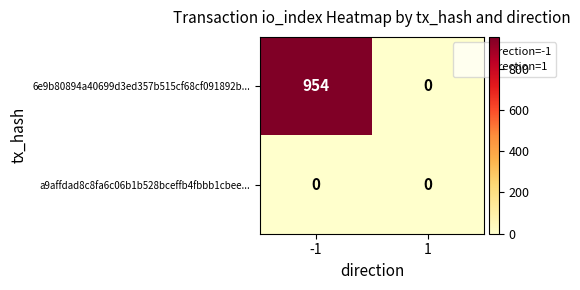

Reading left to right, list all the values displayed in this chart.

6e9b80894a40699d3ed357b515cf68cf091892b...: 954	0
a9affdad8c8fa6c06b1b528bceffb4fbbb1cbee...: 0	0